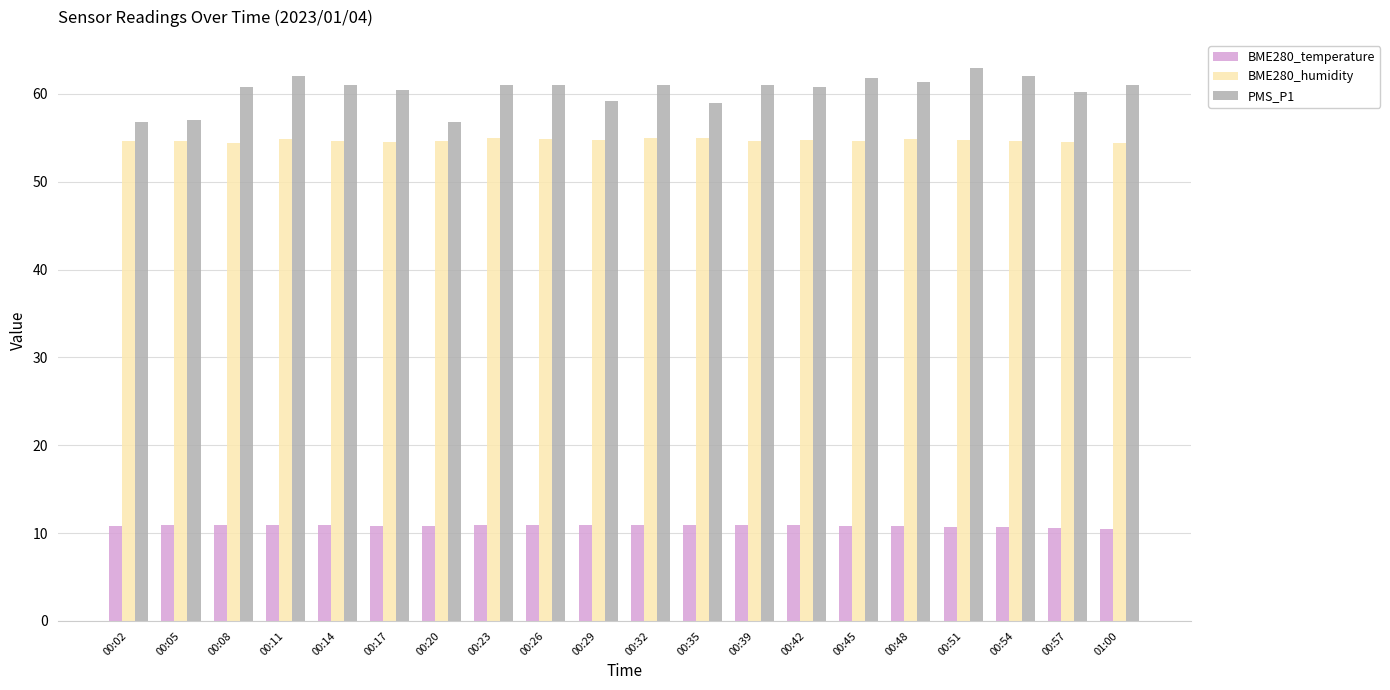

Rank the series at 00:02 from highest to lowest value.

PMS_P1, BME280_humidity, BME280_temperature